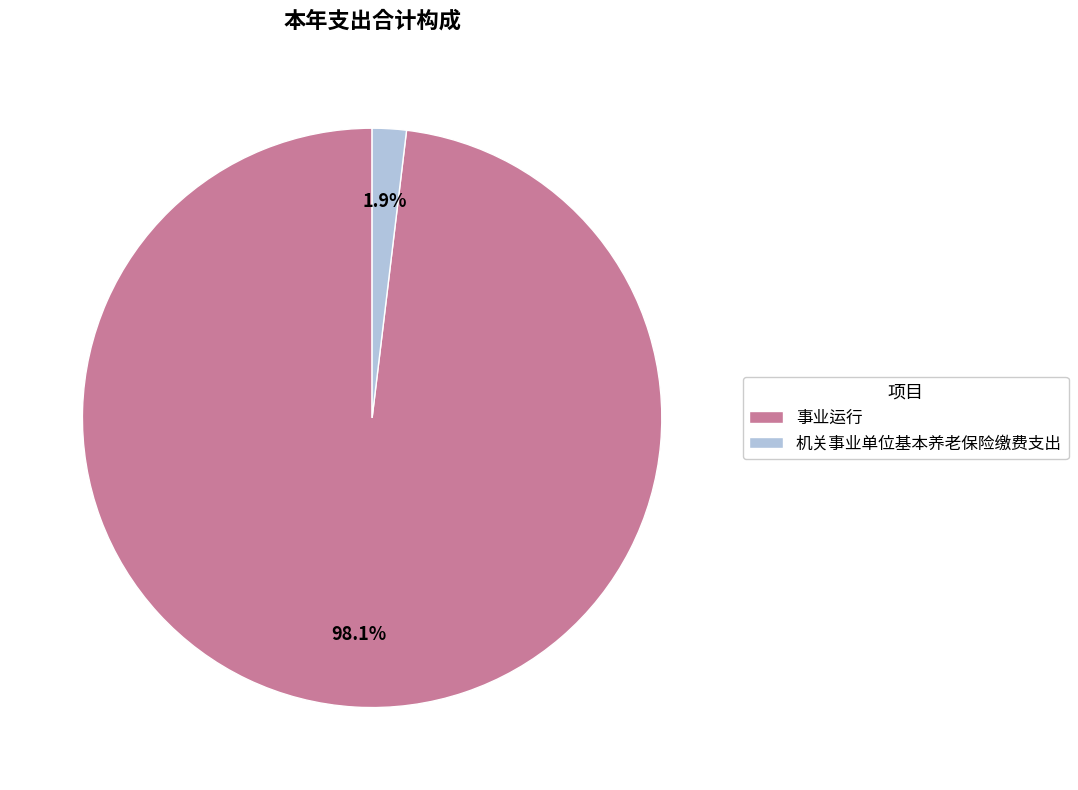

Count the number of slices in the pie.

2